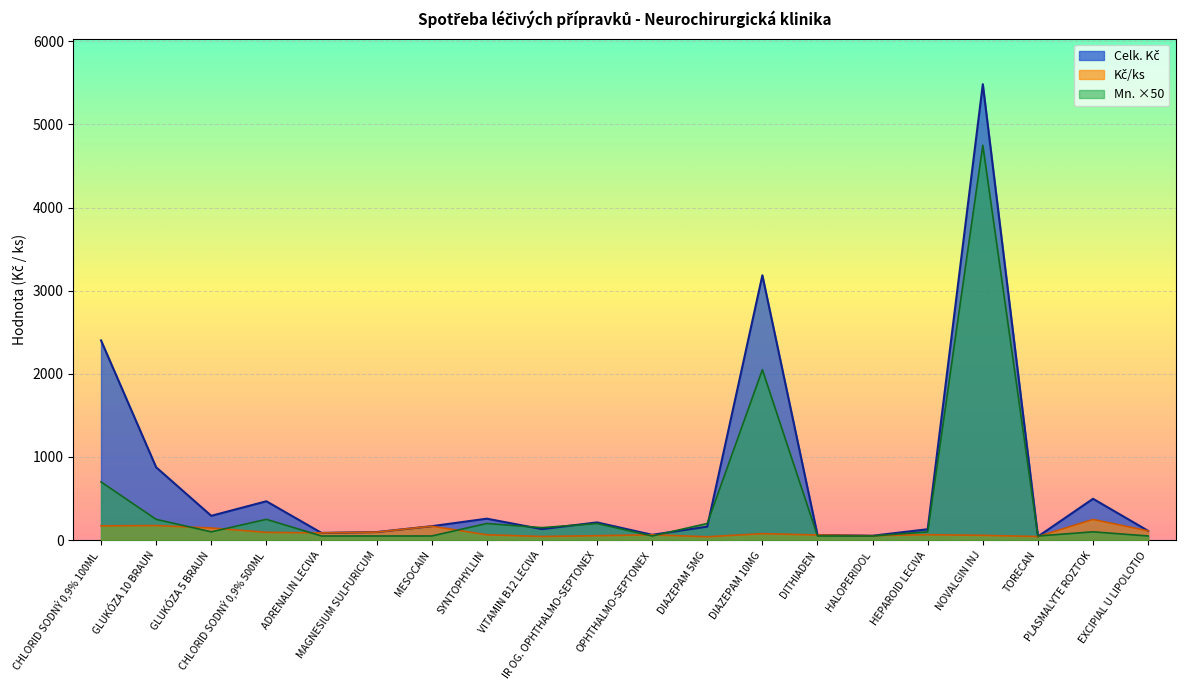

Is it true that Celk. Kč equals 3185.5 at DIAZEPAM 10MG?

True